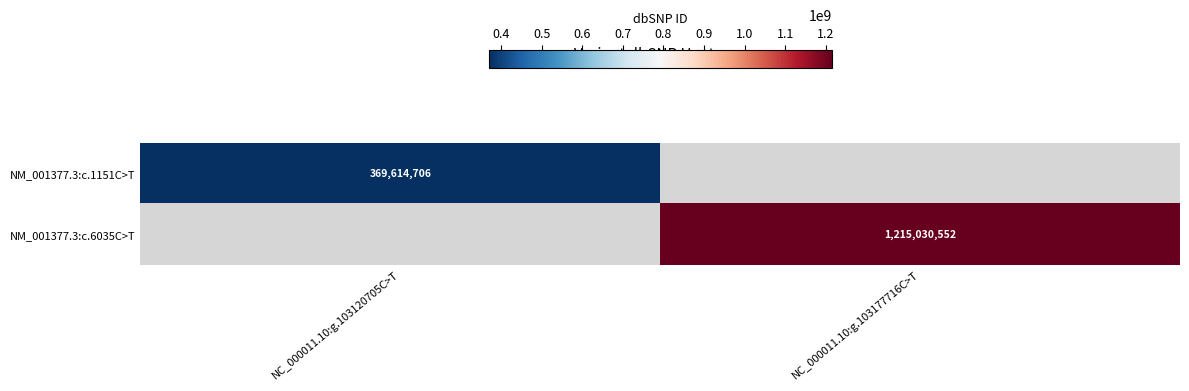

Is it true that NM_001377.3:c.6035C>T equals 1215030552 at NC_000011.10:g.103177716C>T?

True